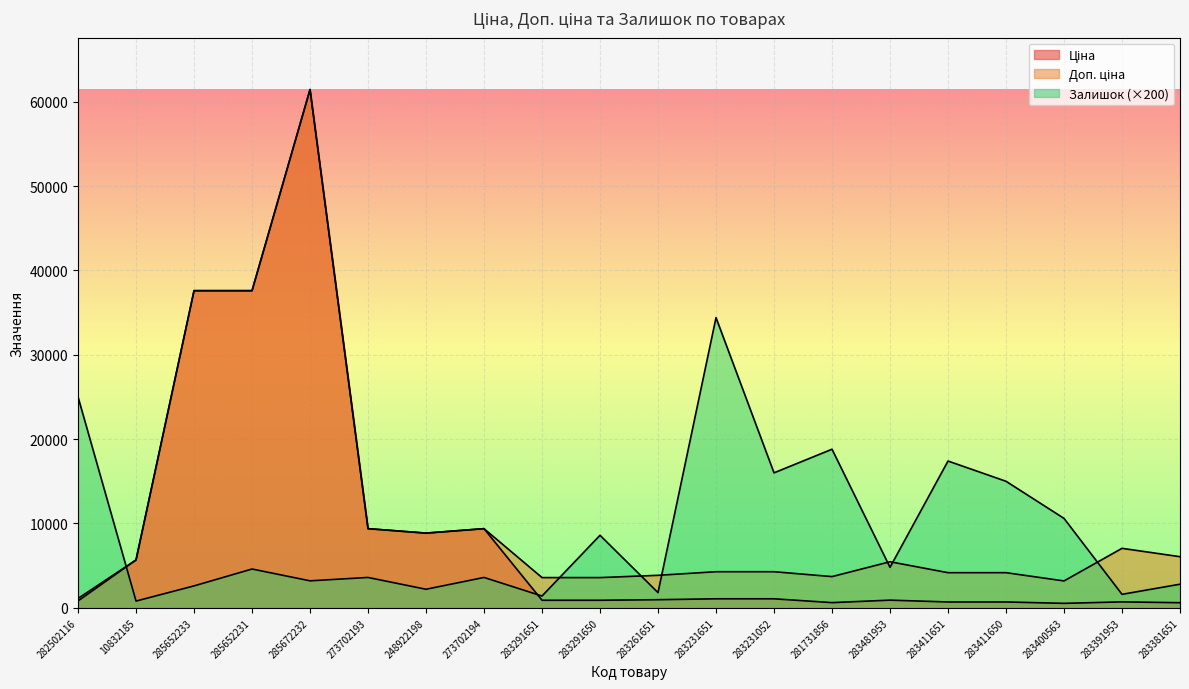

What is the difference between the maximum and minimum values in the Ціна series?

60903.0